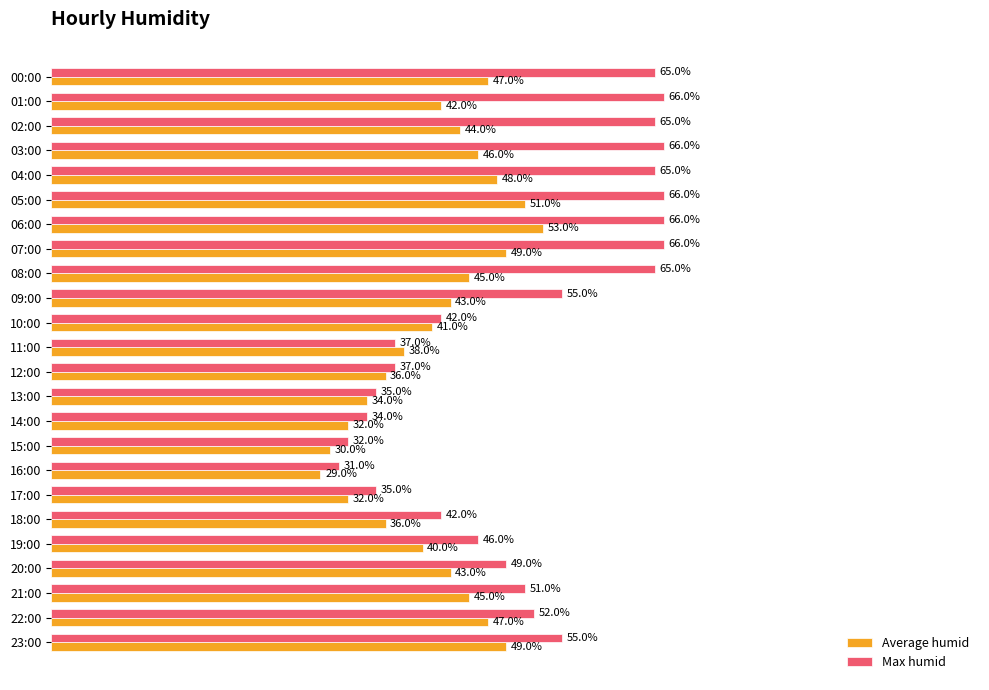

At which label does Average humid reach its peak?

06:00